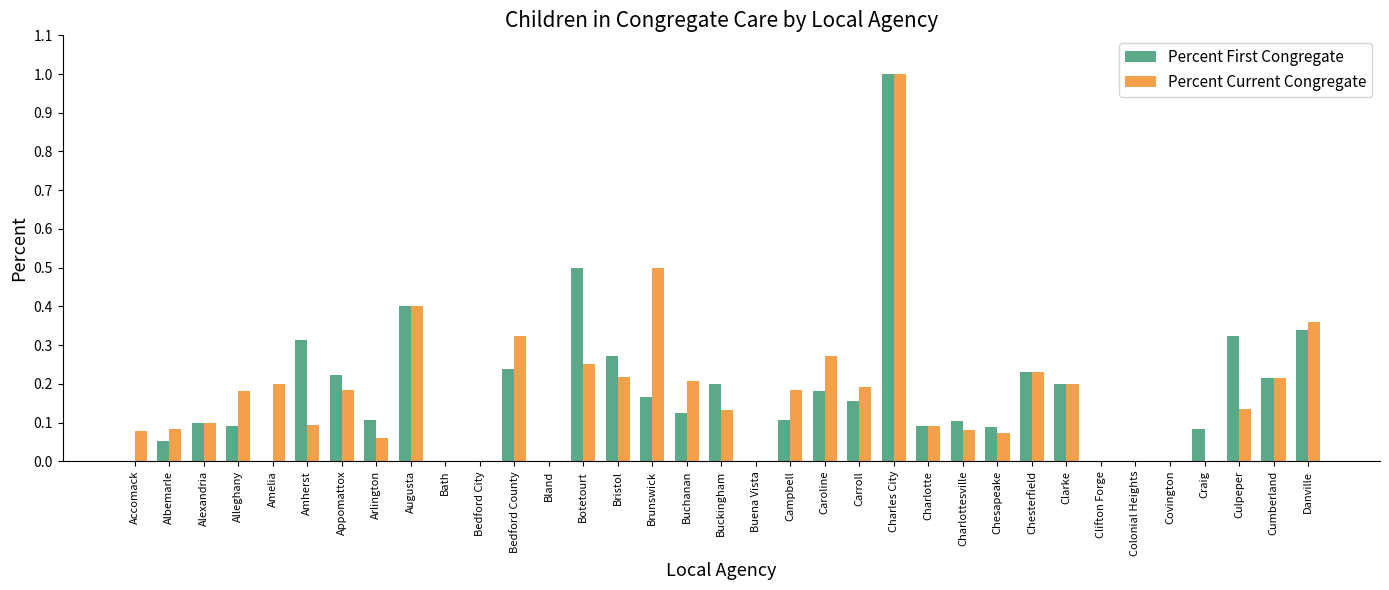

At which category is the sum across all series the highest?

Charles City